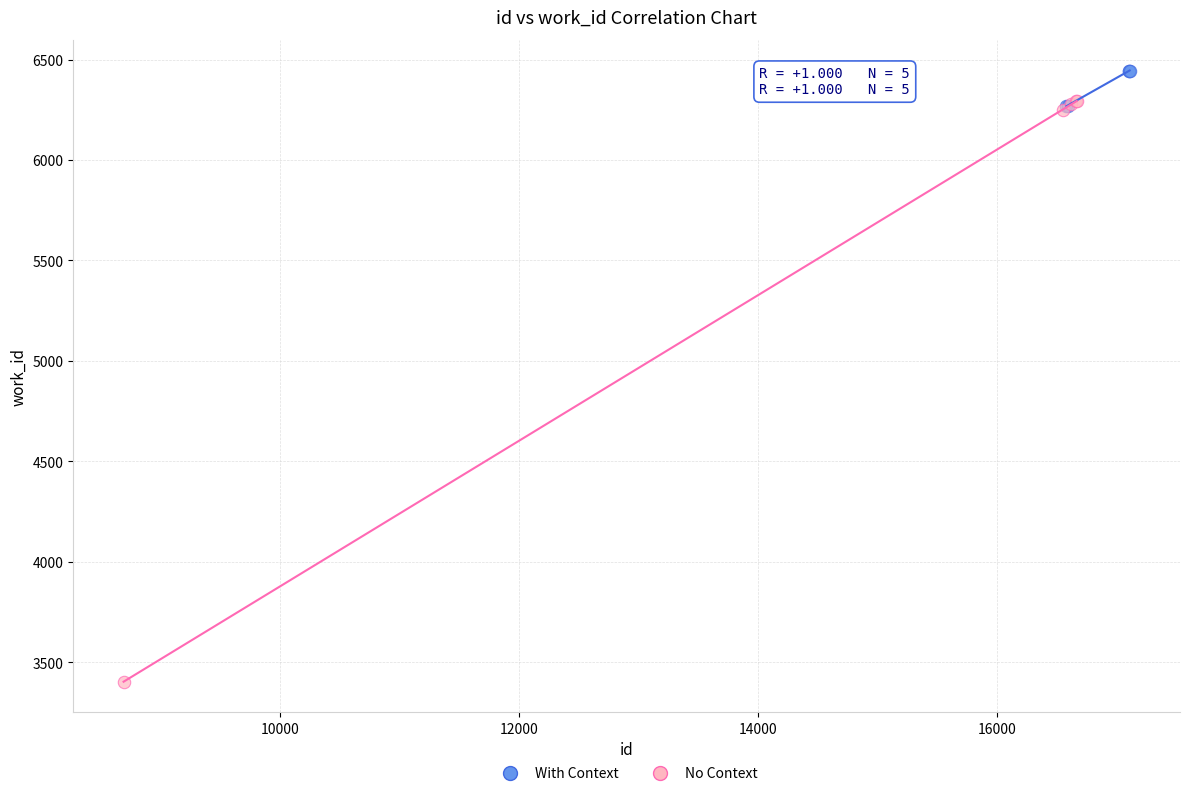

Which series reaches the minimum Y coordinate?

No Context